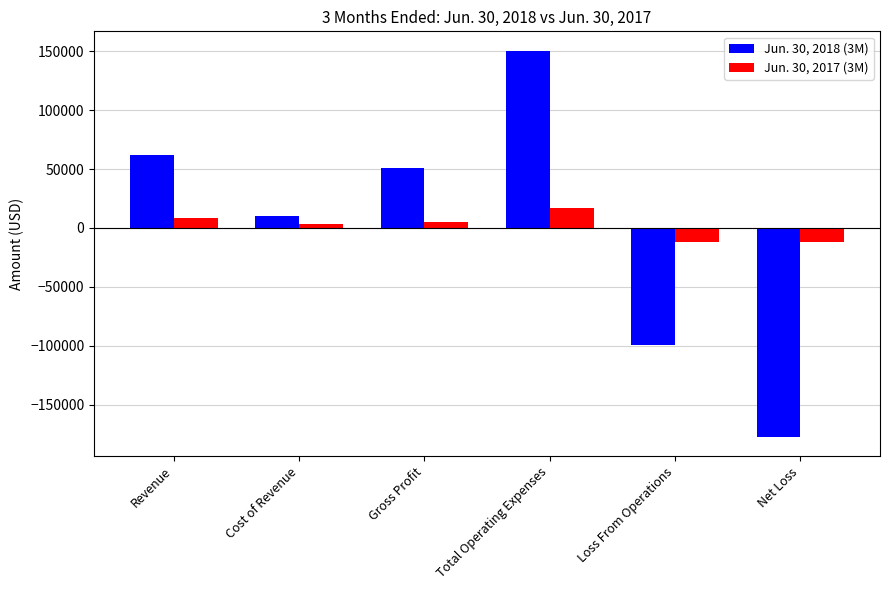

Reading left to right, transcribe all the data shown in this chart.

Jun. 30, 2018 (3M): 61584	10427	51157	150359	-99203	-176774
Jun. 30, 2017 (3M): 8330	3150	5180	16748	-11568	-11568